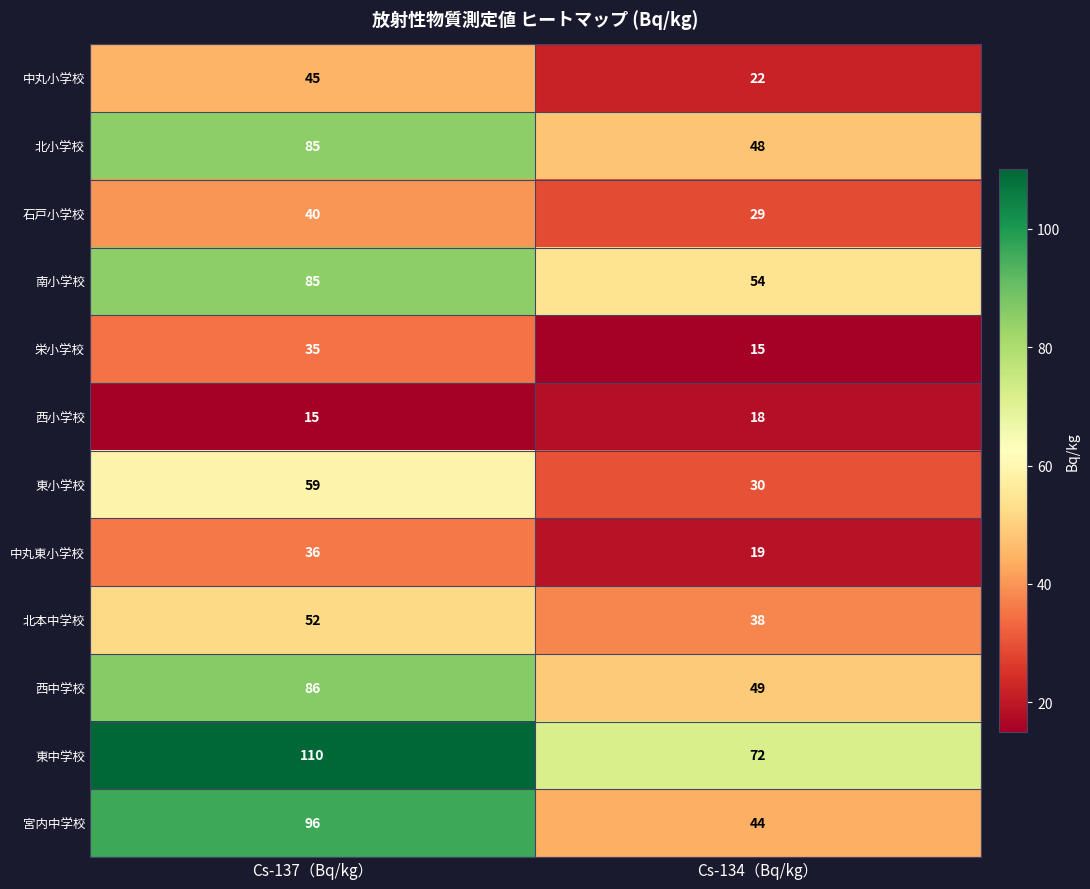

Which series has the largest total across all categories?

東中学校